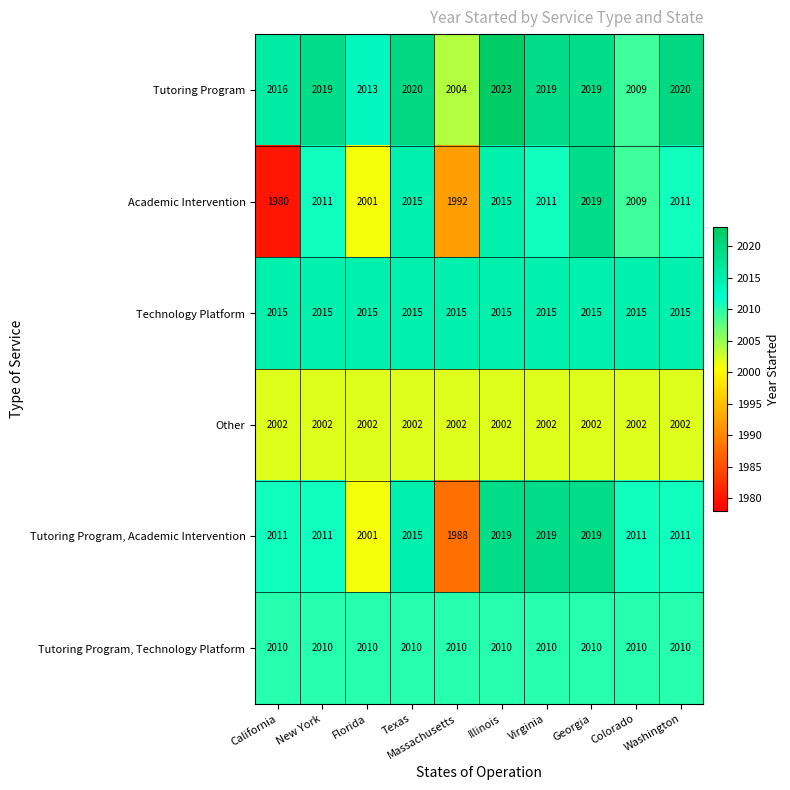

Is it true that Tutoring Program, Academic Intervention equals 2019 at Virginia?

True